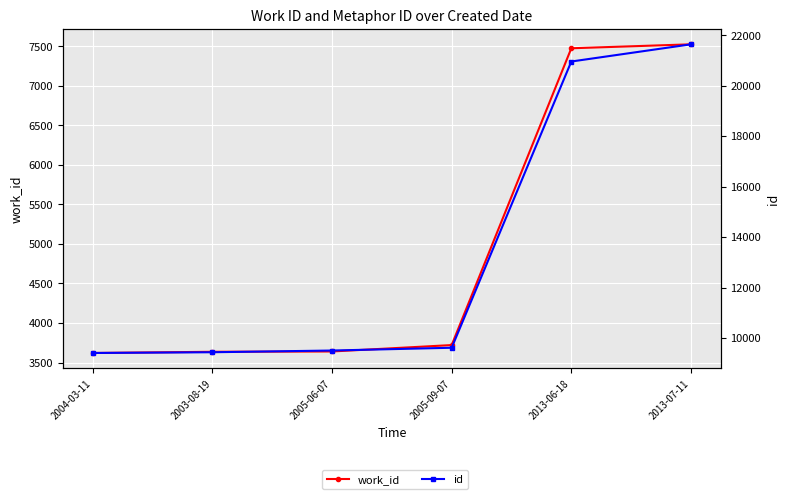

Is the value of id at 2005-09-07 greater than the value of work_id at 2013-06-18?

Yes